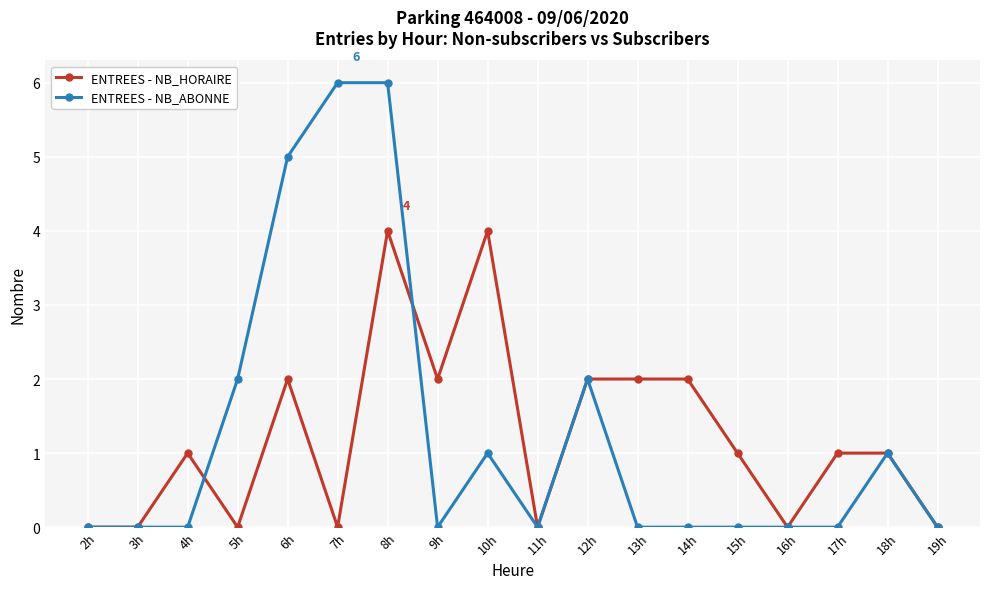

List the series in order of their peak value, lowest first.

ENTREES - NB_HORAIRE, ENTREES - NB_ABONNE